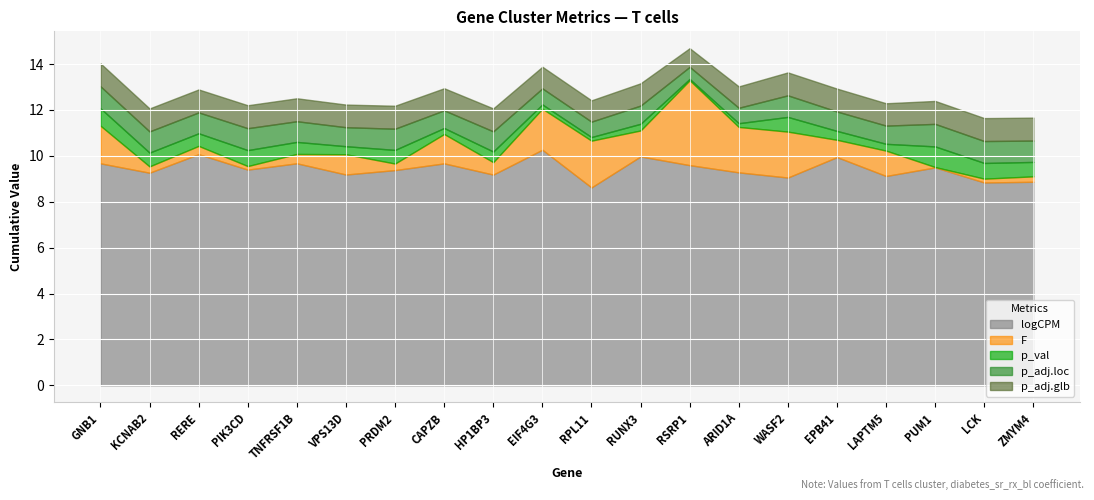

Rank the categories by logCPM value from lowest to highest.

RPL11, LCK, ZMYM4, WASF2, LAPTM5, HP1BP3, VPS13D, KCNAB2, ARID1A, PRDM2, PIK3CD, PUM1, RSRP1, CAPZB, GNB1, TNFRSF1B, EPB41, RUNX3, RERE, EIF4G3